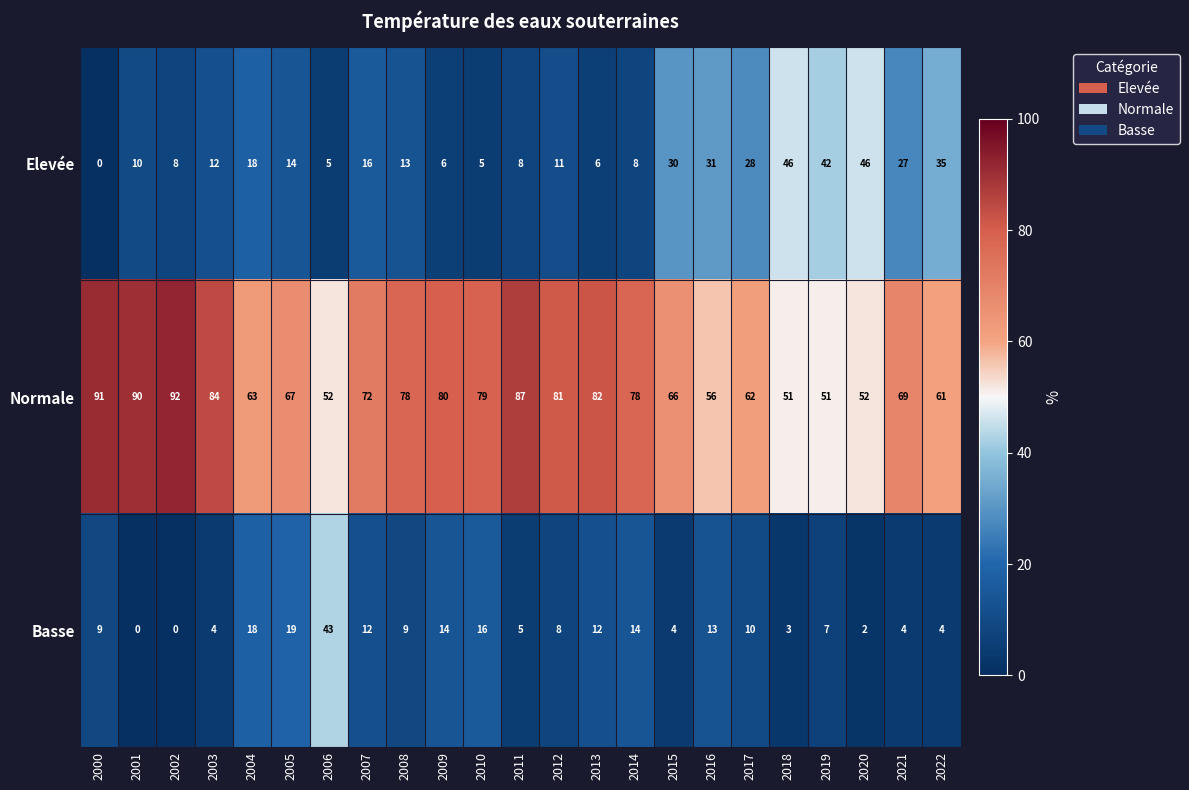

Read the Basse value at 2017, to the nearest 10.

10